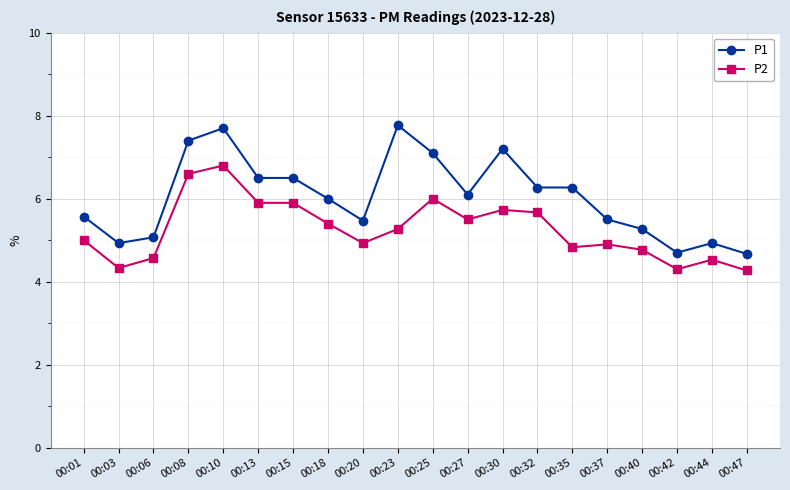

What is the spread (max minus min) of values at 00:15?

0.6